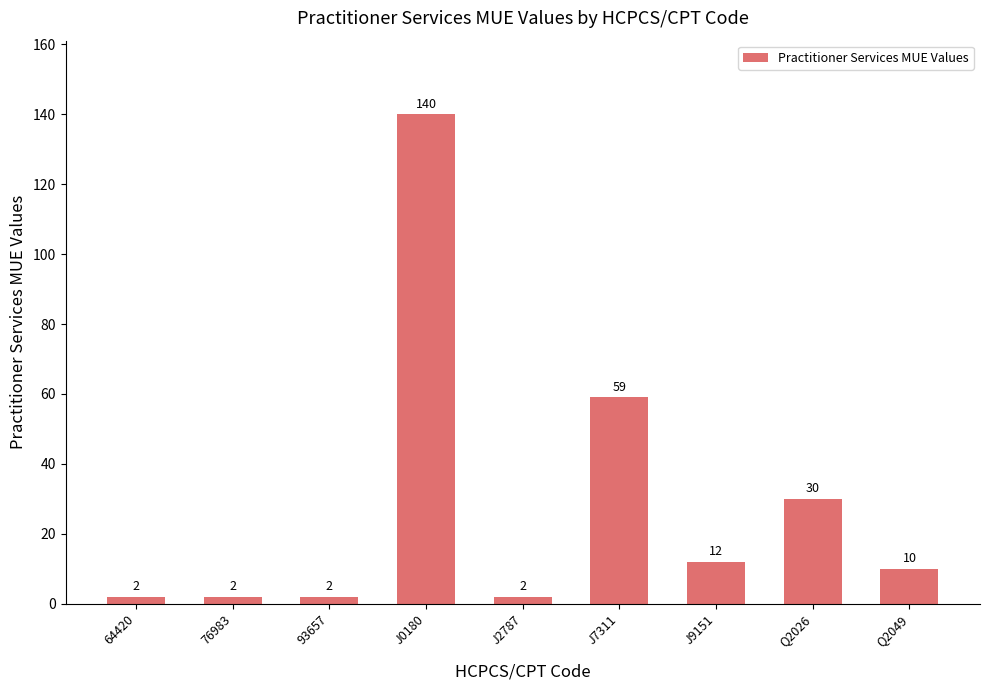

How many series are shown in this chart?

1